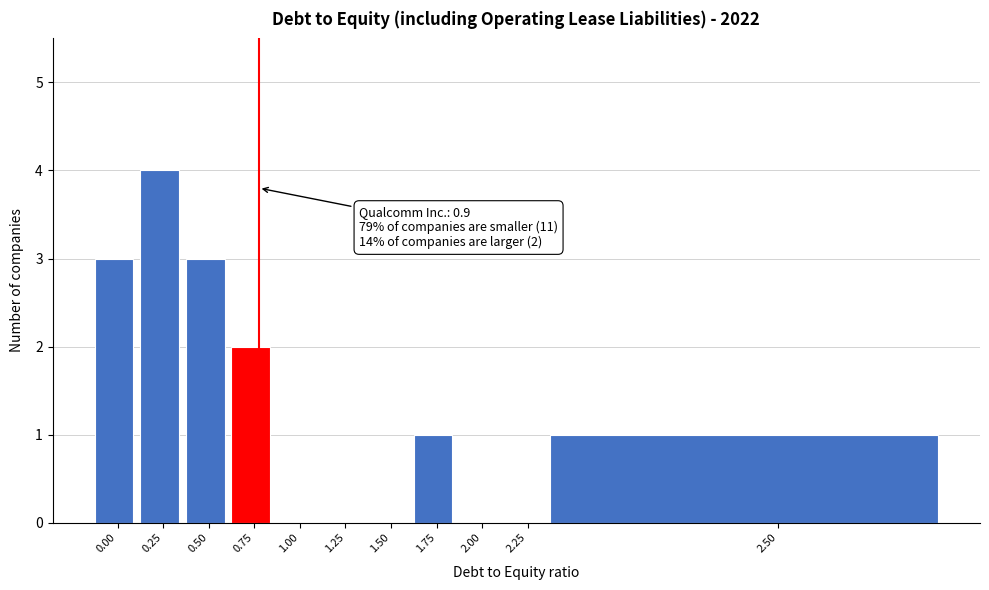

Reading right to left, what are all the values shown in this chart?

2.50=1	2.25=0	2.00=0	1.75=1	1.50=0	1.25=0	1.00=0	0.75=2	0.50=3	0.25=4	0.00=3